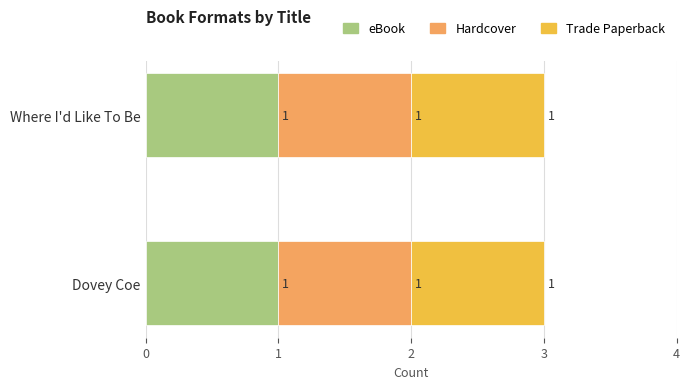

What are all the series names shown in the legend?

eBook, Hardcover, Trade Paperback